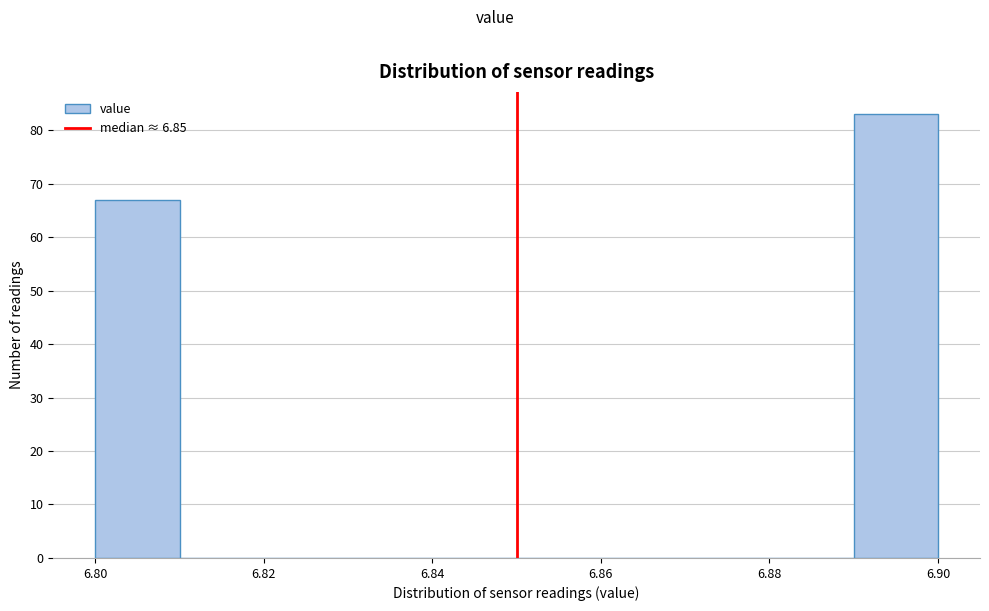

How tall is the bar that spans 6.80 to 6.81 on the x-axis? The values are not printed on the chart, so give them approximately, as read against the axis.

67